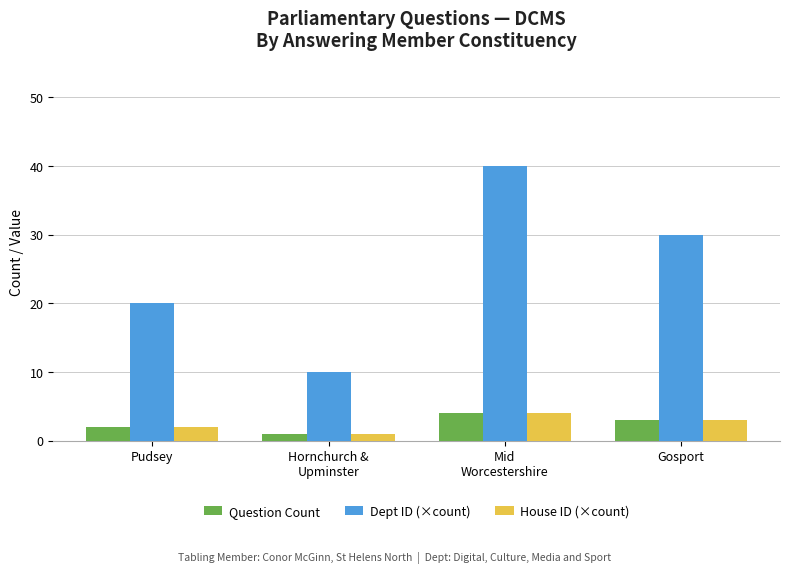

Where does the Dept ID (×count) series first go above 30?

Mid
Worcestershire